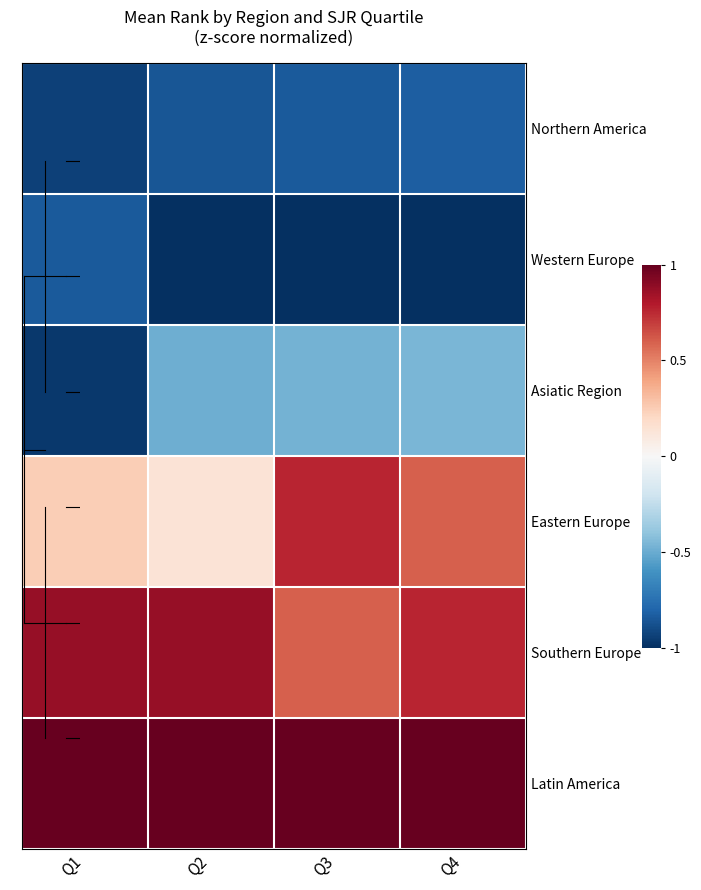

Reading left to right, what are all the values shown in this chart?

Northern America: Q1=-0.9	Q2=-0.9	Q3=-0.8	Q4=-0.8
Western Europe: Q1=-0.8	Q2=-1.0	Q3=-1.0	Q4=-1.0
Asiatic Region: Q1=-1.0	Q2=-0.5	Q3=-0.5	Q4=-0.5
Eastern Europe: Q1=0.2	Q2=0.1	Q3=0.8	Q4=0.6
Southern Europe: Q1=0.9	Q2=0.9	Q3=0.6	Q4=0.8
Latin America: Q1=1.0	Q2=1.0	Q3=1.0	Q4=1.0